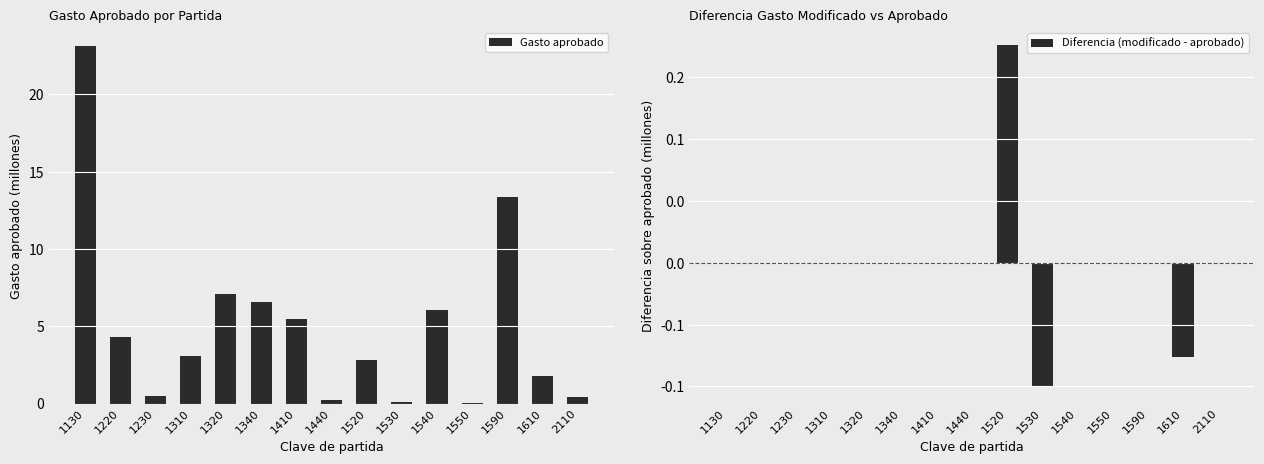

List the series in order of their peak value, highest first.

Gasto aprobado, Diferencia (modificado - aprobado)